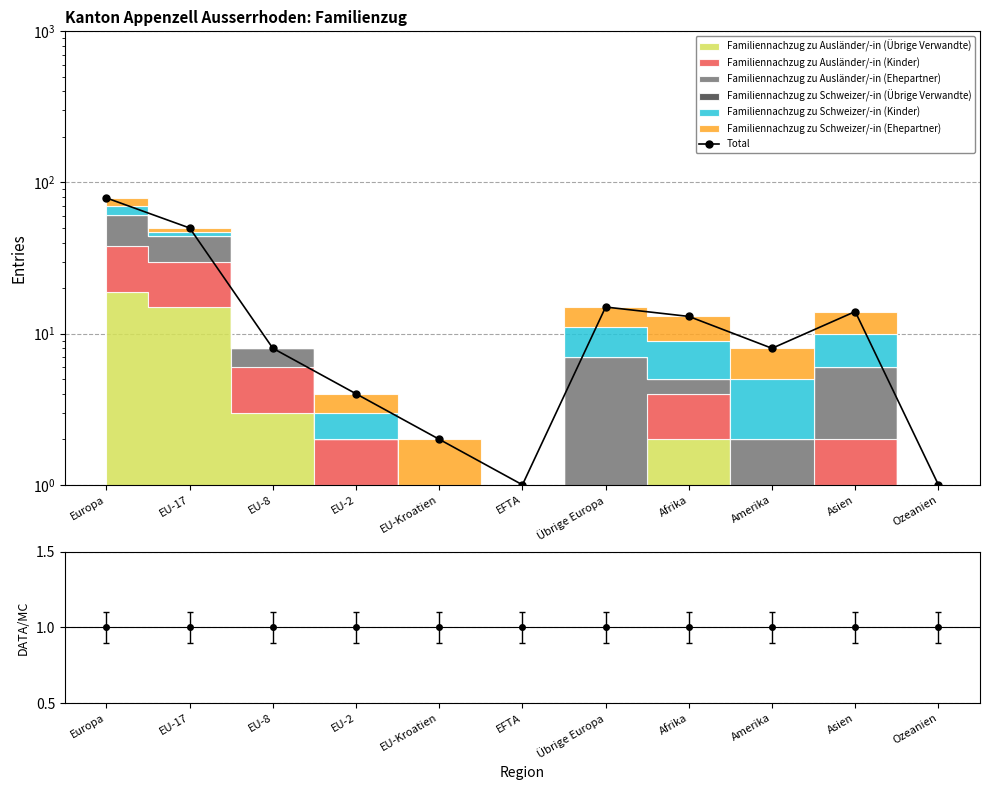

True or false: there are more than 0 points higher than both neighbors.

True